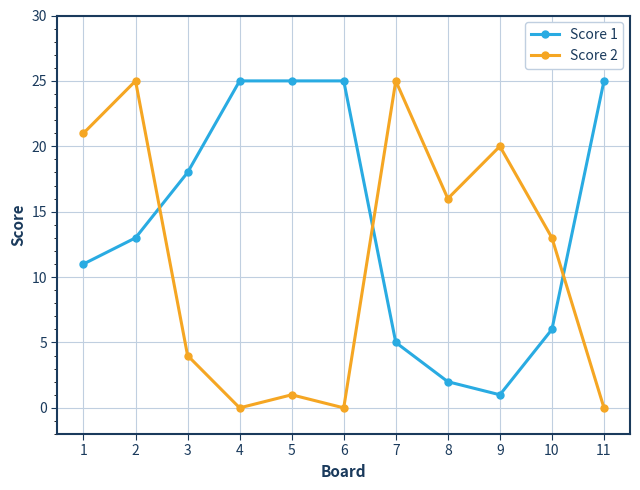

Read the Score 1 value at 9.

1